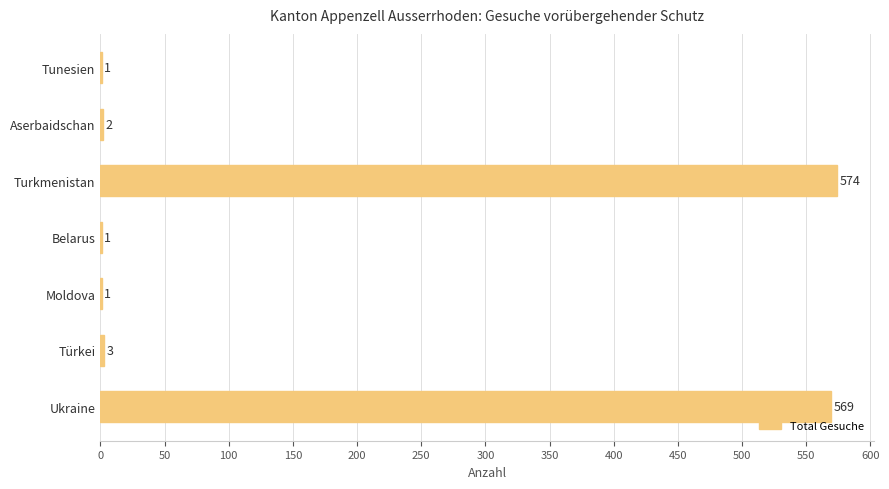

What is the greatest value displayed?

574